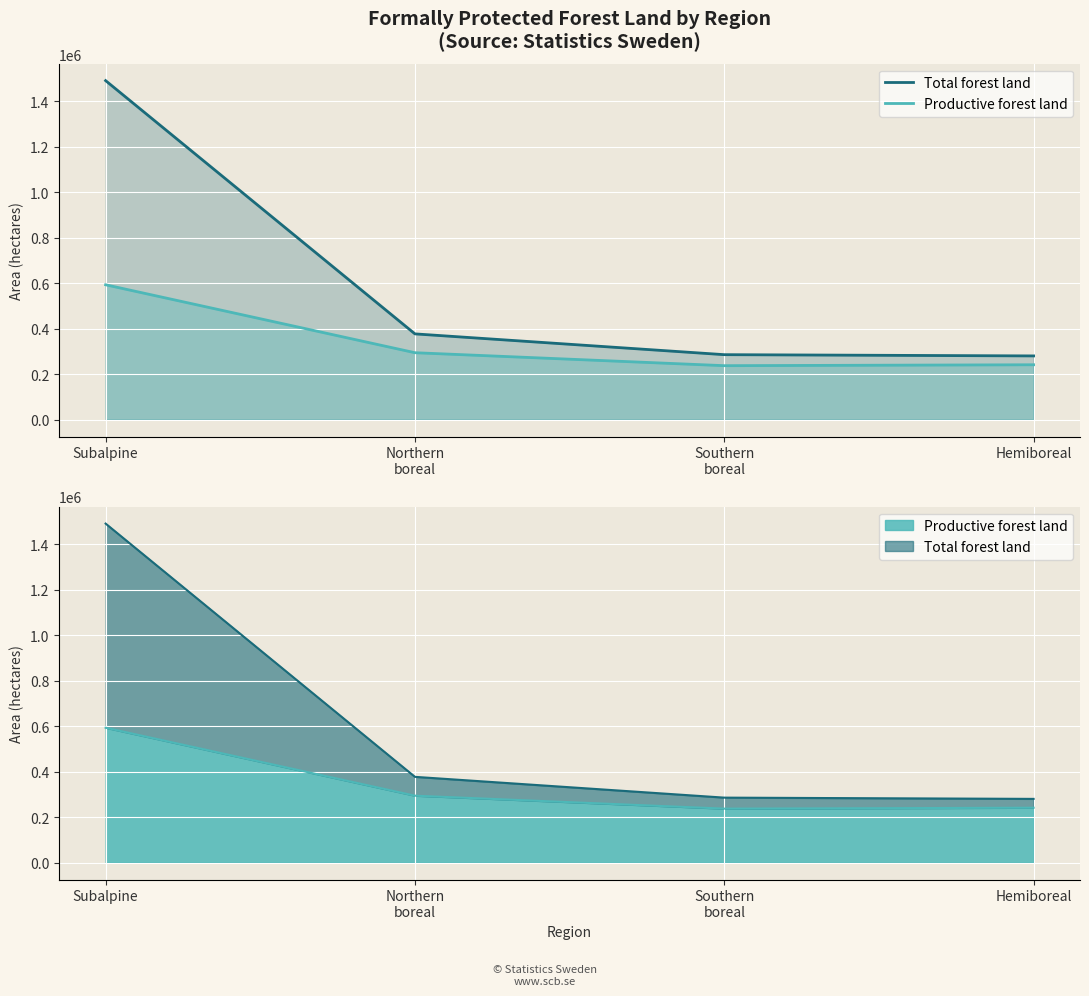

The Productive forest land series shows 241200 at Hemiboreal. True or false?

True